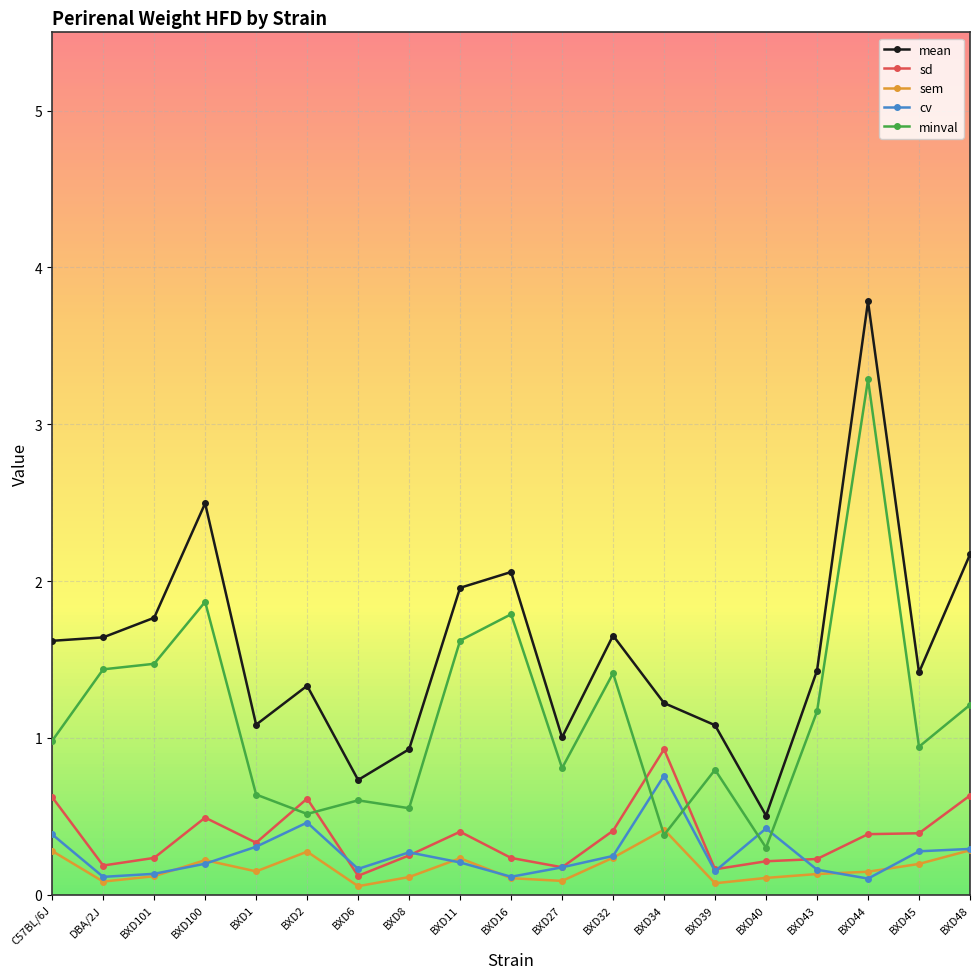

The minval series shows 1.8 at BXD16. True or false?

True